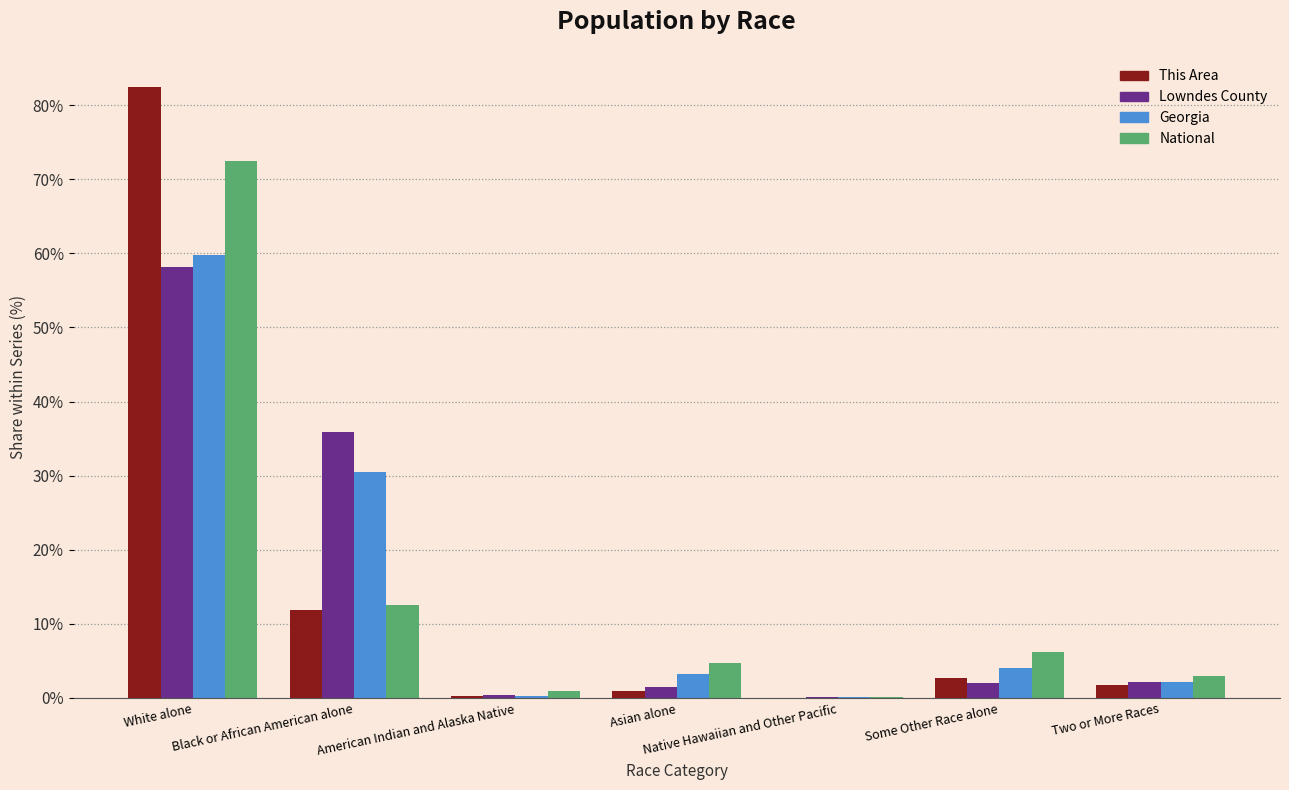

Does the chart contain stacked bars?

No